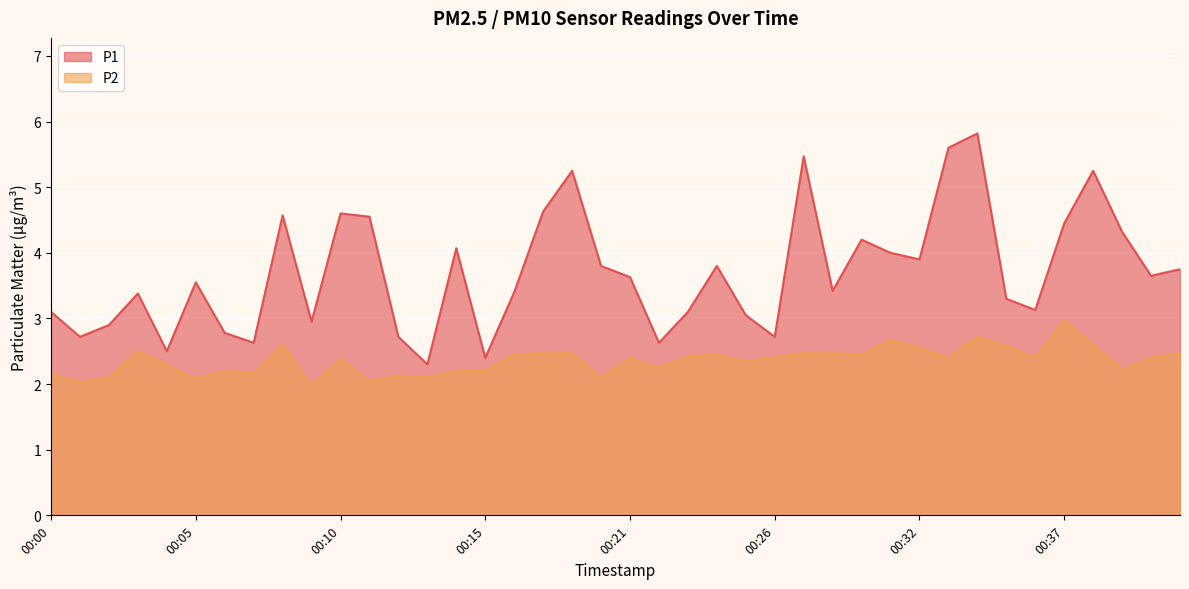

Read the P1 value at 00:08.

4.6